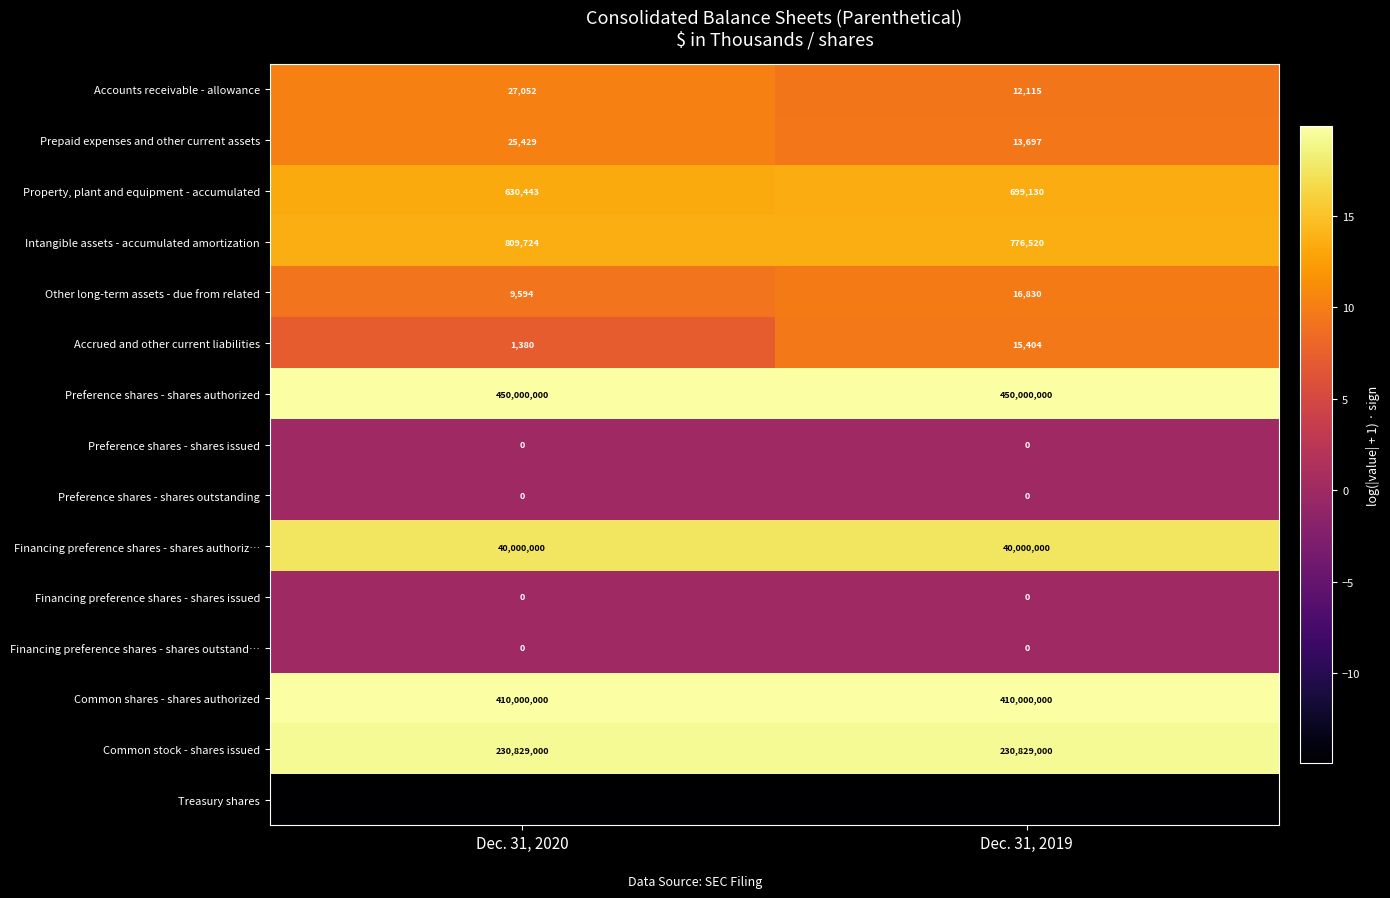

What value does the Prepaid expenses and other current assets series have at Dec. 31, 2019?

13697